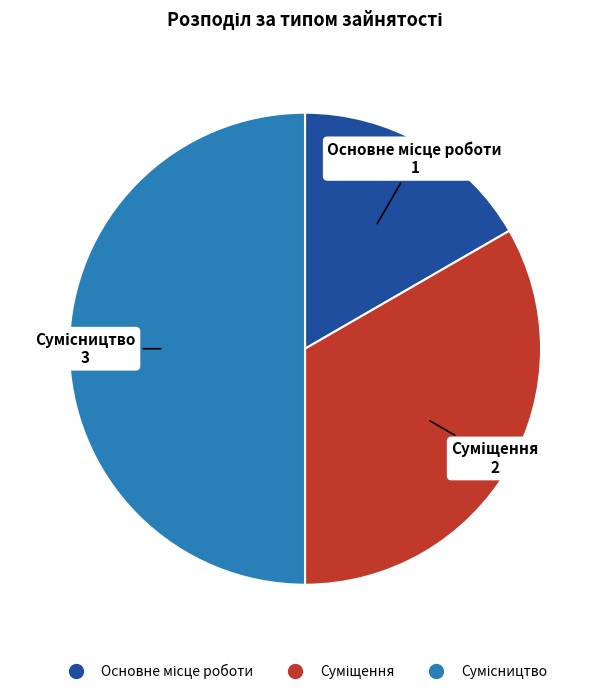

What percentage do Сумісництво and Суміщення together represent?

83.3%